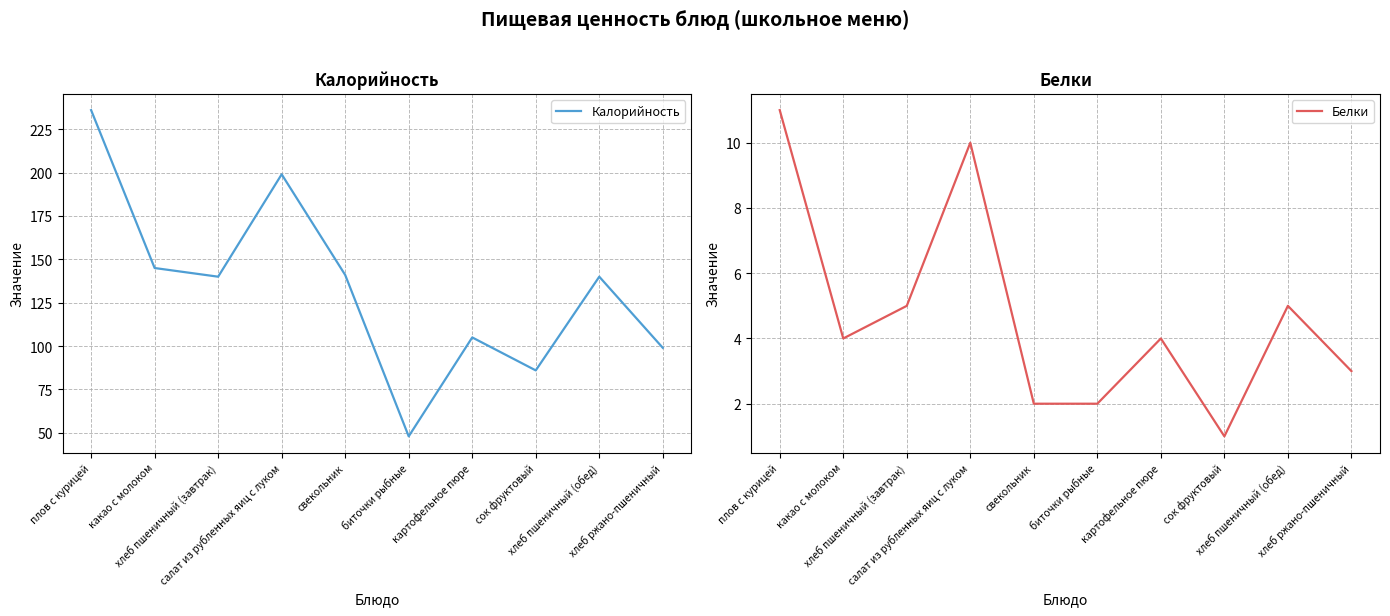

Where is the first local minimum for Белки?

какао с молоком